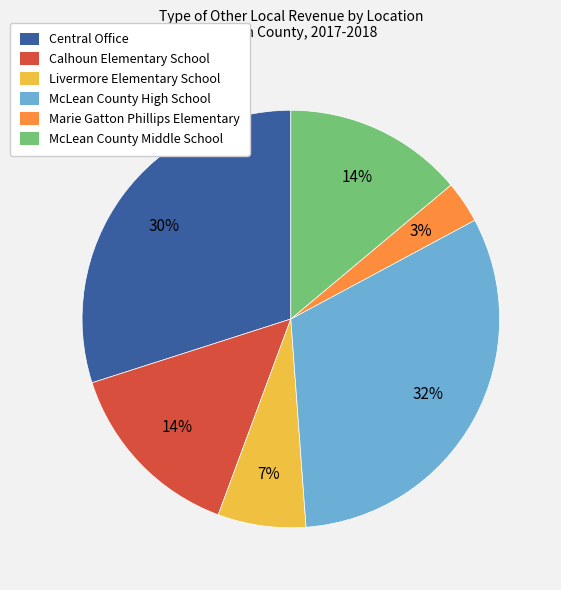

Is it true that Central Office is 17% of the pie?

False